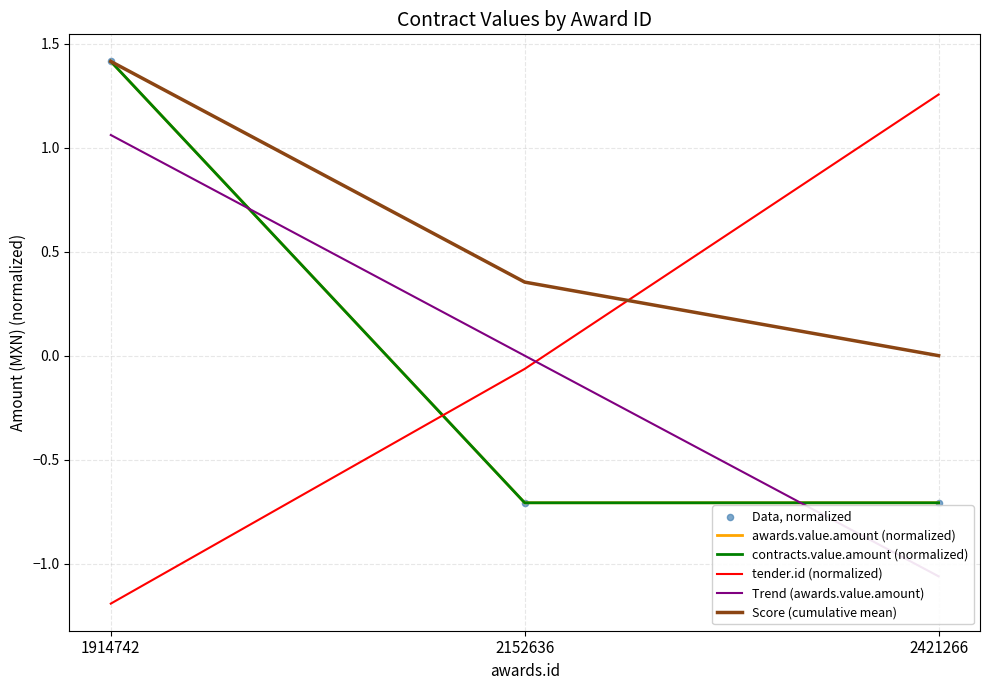

What is the total value across all series at 2152636?

-1.8